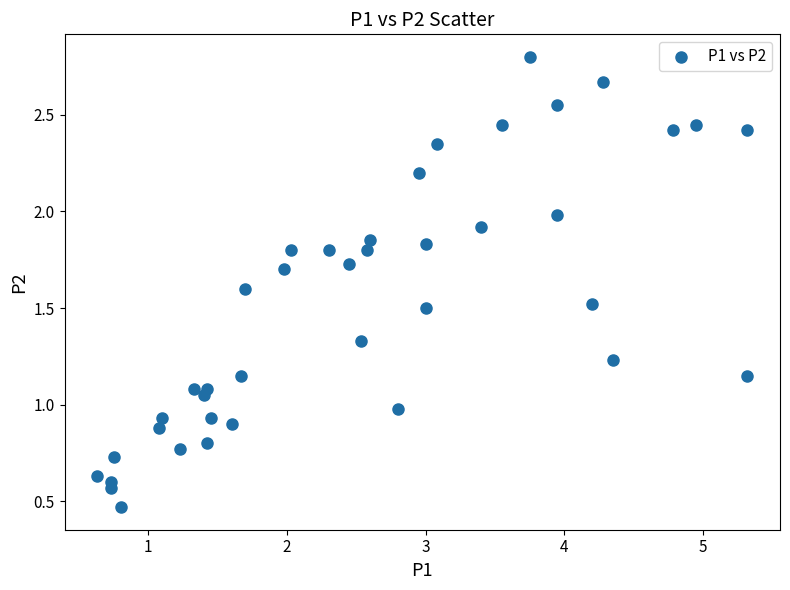

What is the range of X values (max minus min)?

4.7